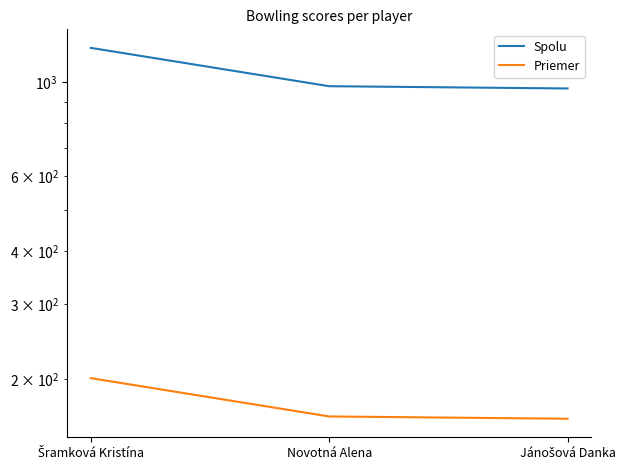

List the series in order of their overall mean, lowest first.

Priemer, Spolu